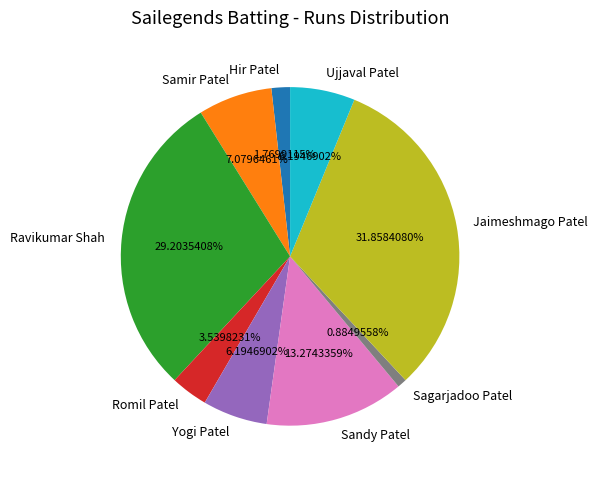

Which has a higher value, Jaimeshmago Patel or Samir Patel?

Jaimeshmago Patel